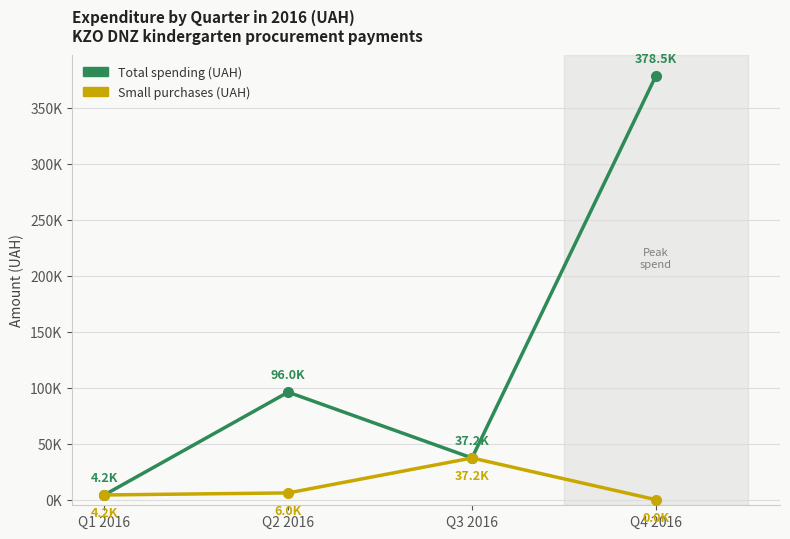

Is this an area chart (filled region under the line)?

No